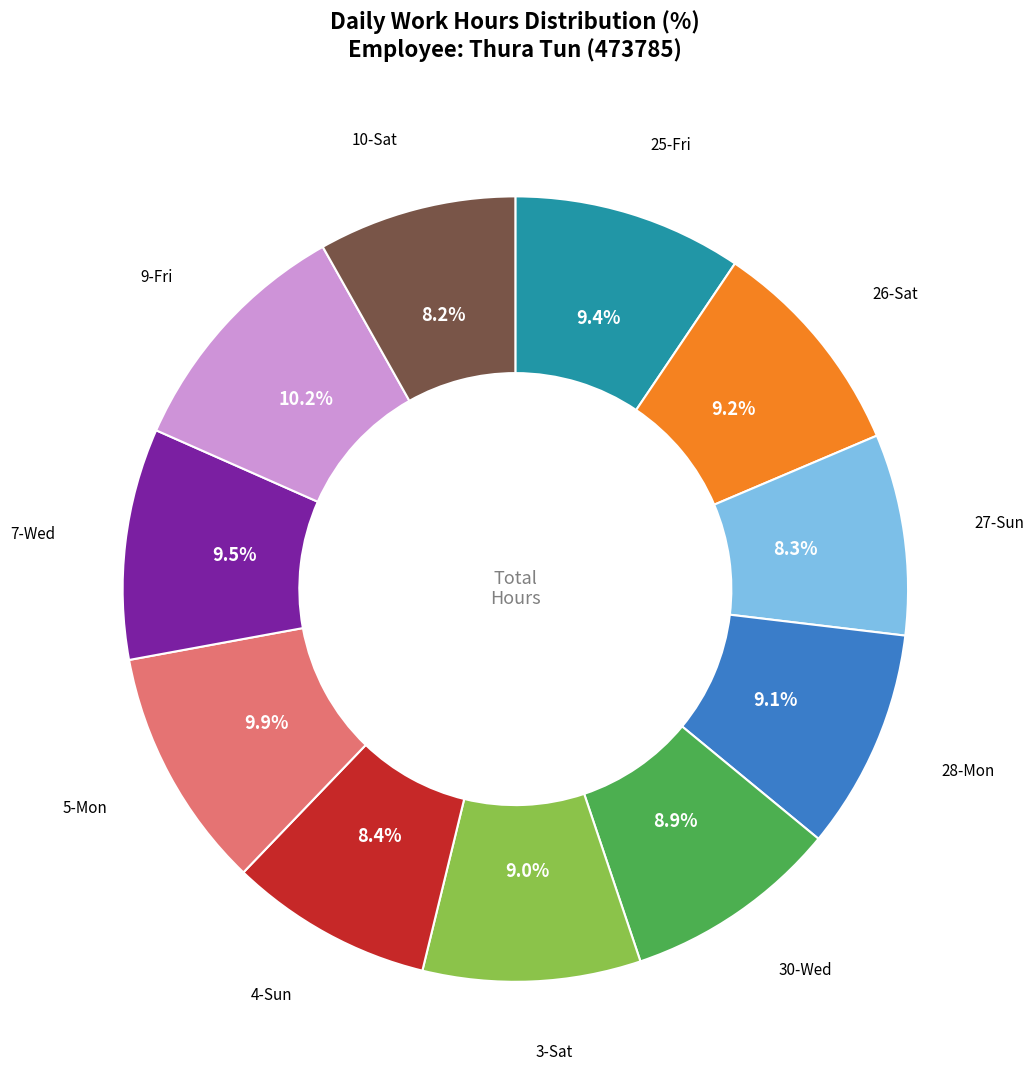

Is there a majority slice in this chart?

No